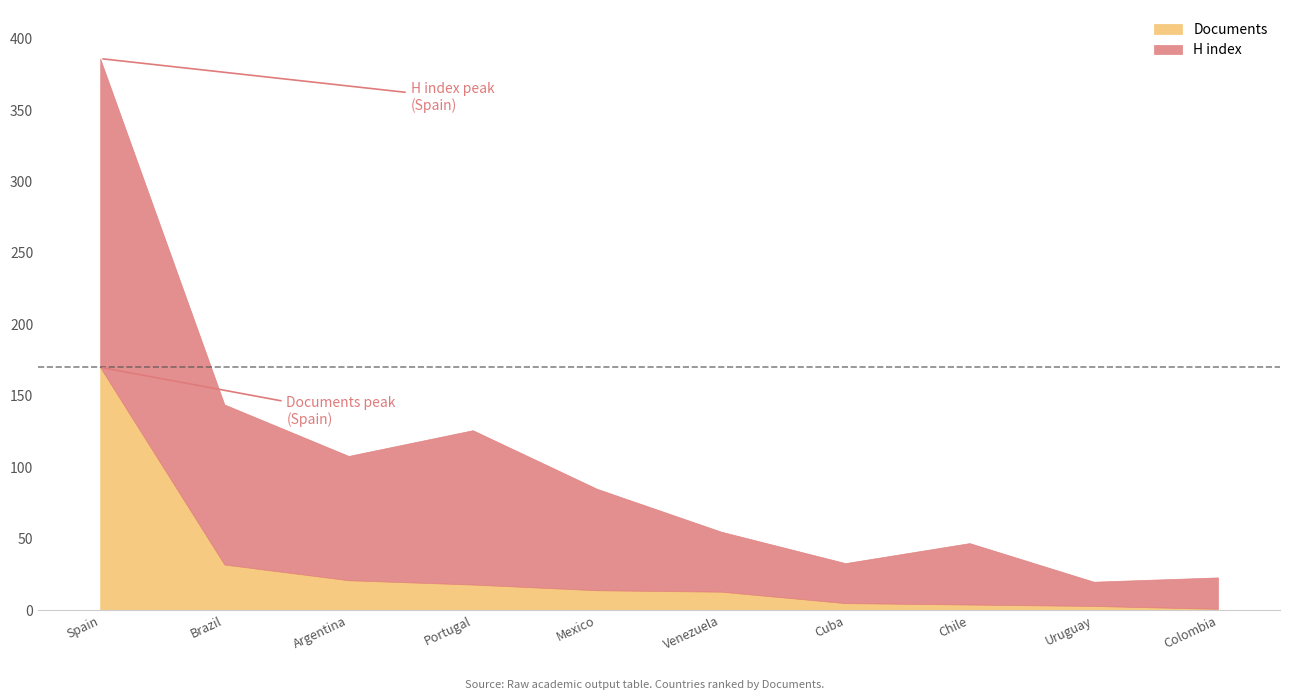

Does the chart display data point markers on the line(s)?

No